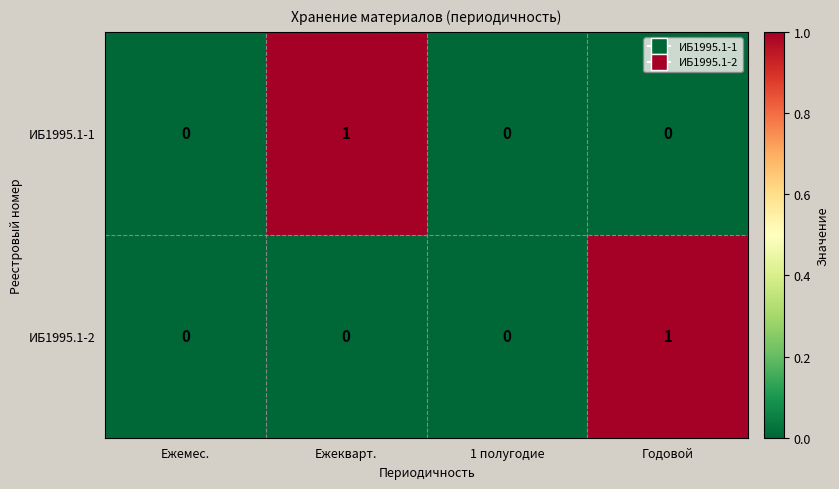

The ИБ1995.1-2 series shows 0 at 1 полугодие. True or false?

True